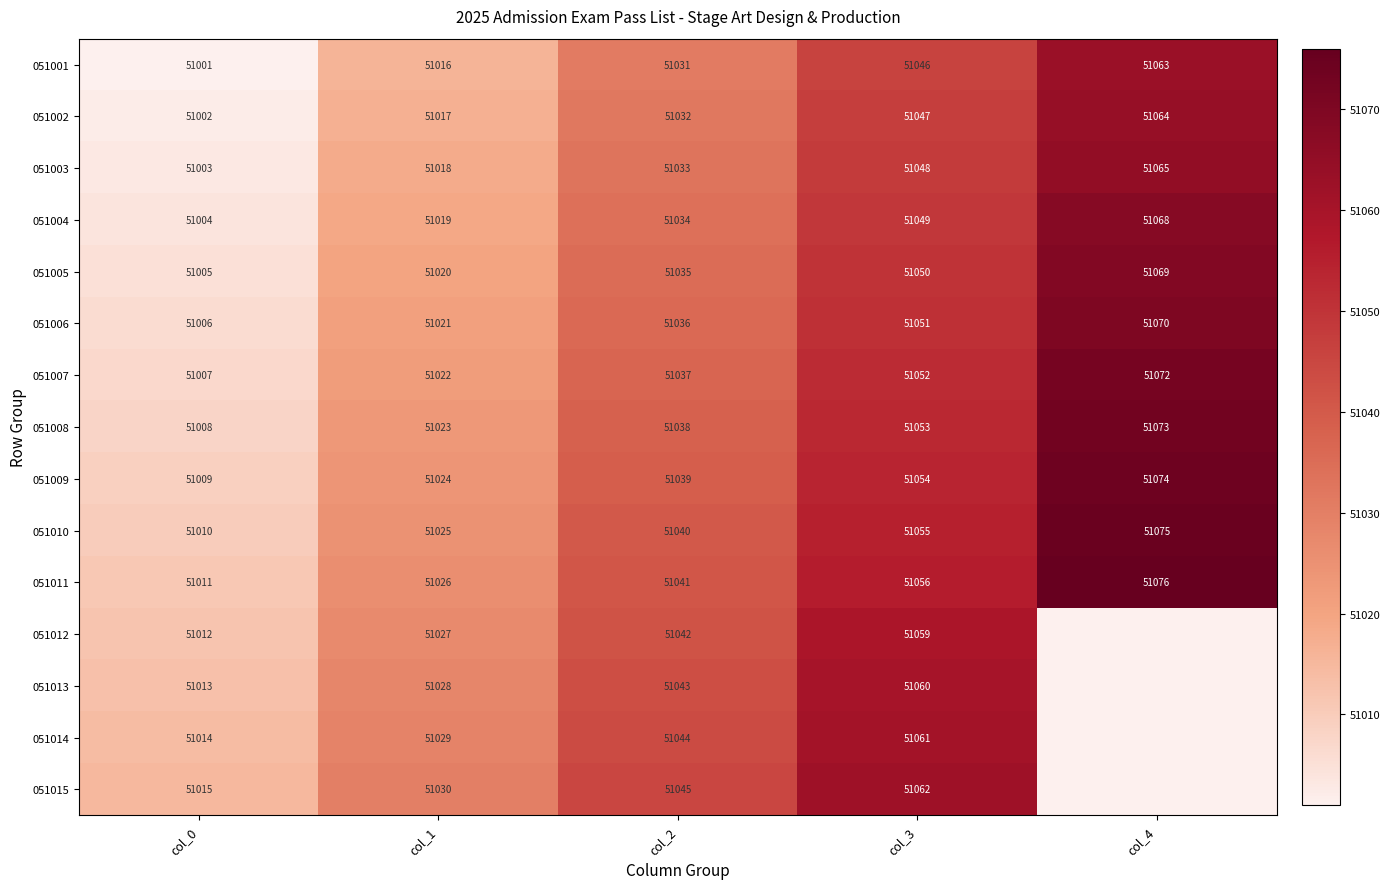

What value does the 051005 series have at col_4, to the nearest 5?

51070